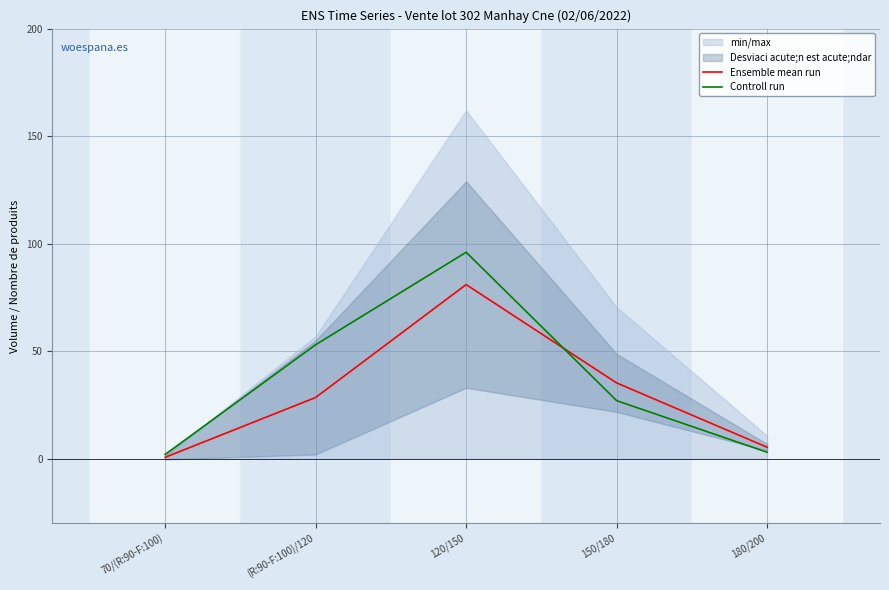

Which has a higher value, (R:90-F:100)/120 or 120/150?

120/150